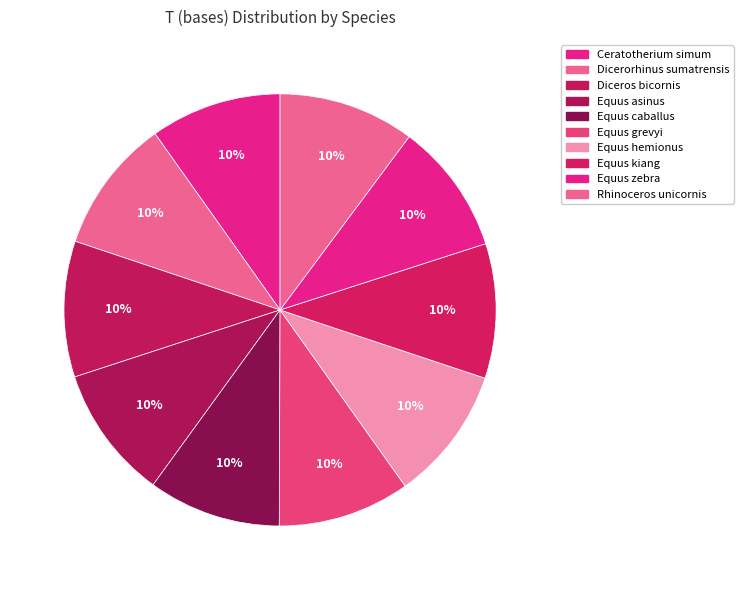

How many segments does this pie chart have?

10